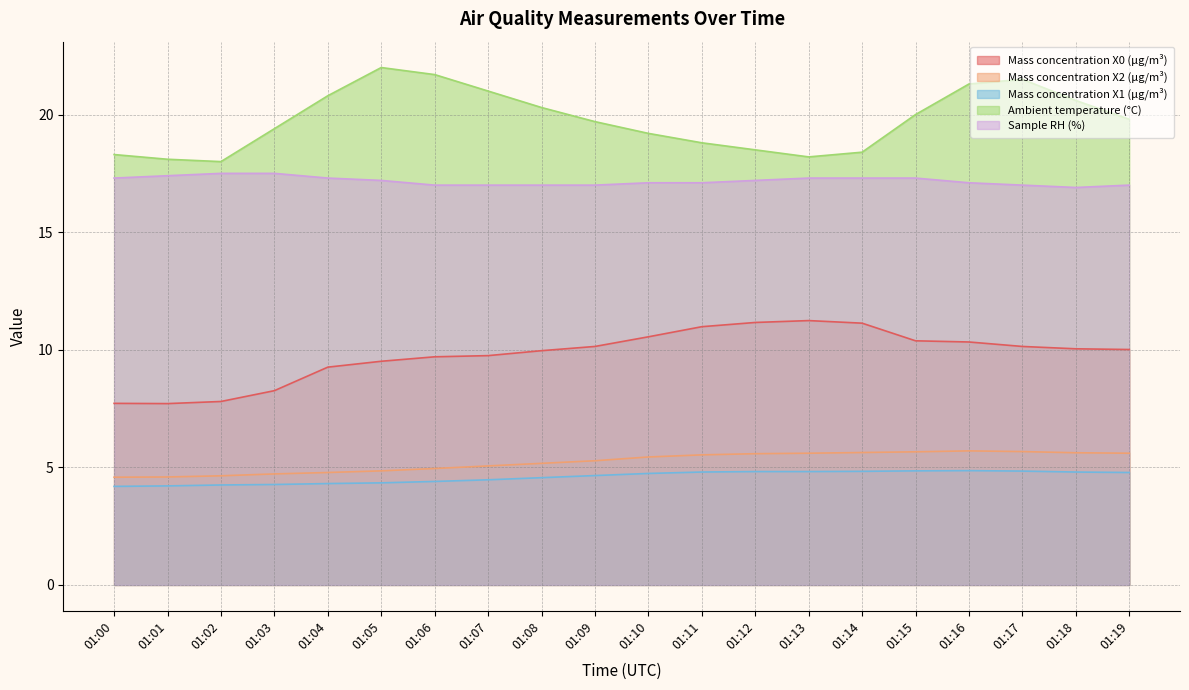

Count the number of data series in this chart.

5